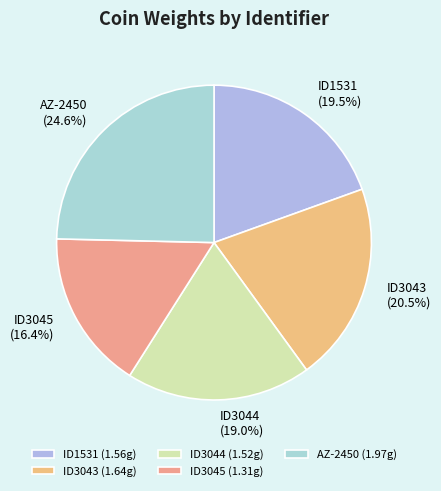

The ID3045 slice represents 16% of the pie. True or false?

True